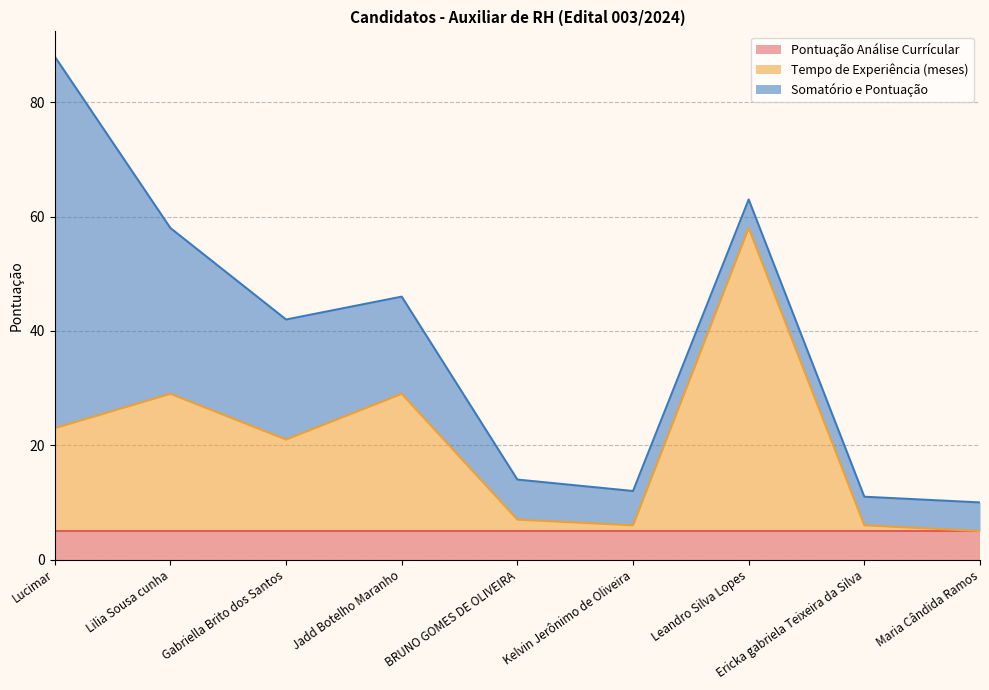

How many times do Tempo de Experiência (meses) and Pontuação Análise Currícular cross each other?

3